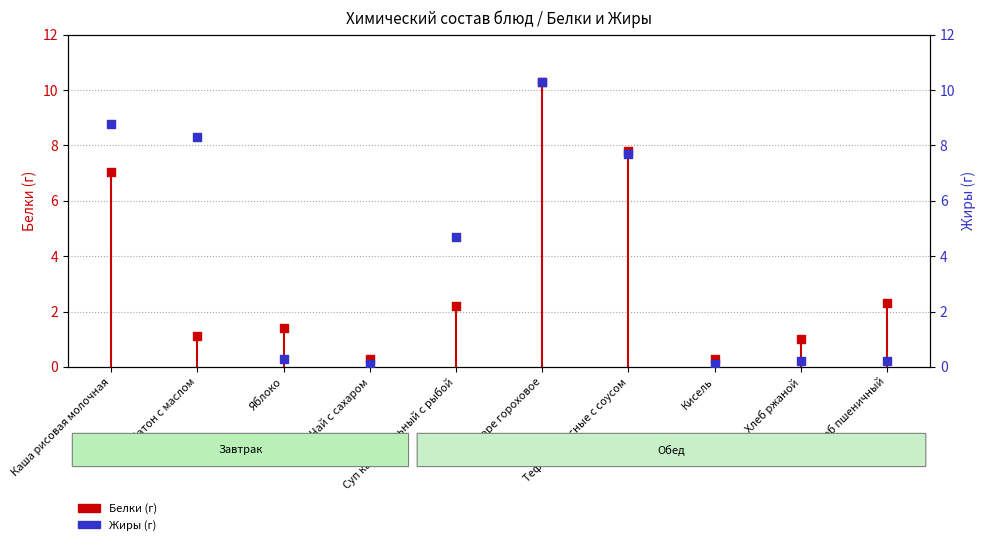

Which series has the largest total across all categories?

Жиры (г)